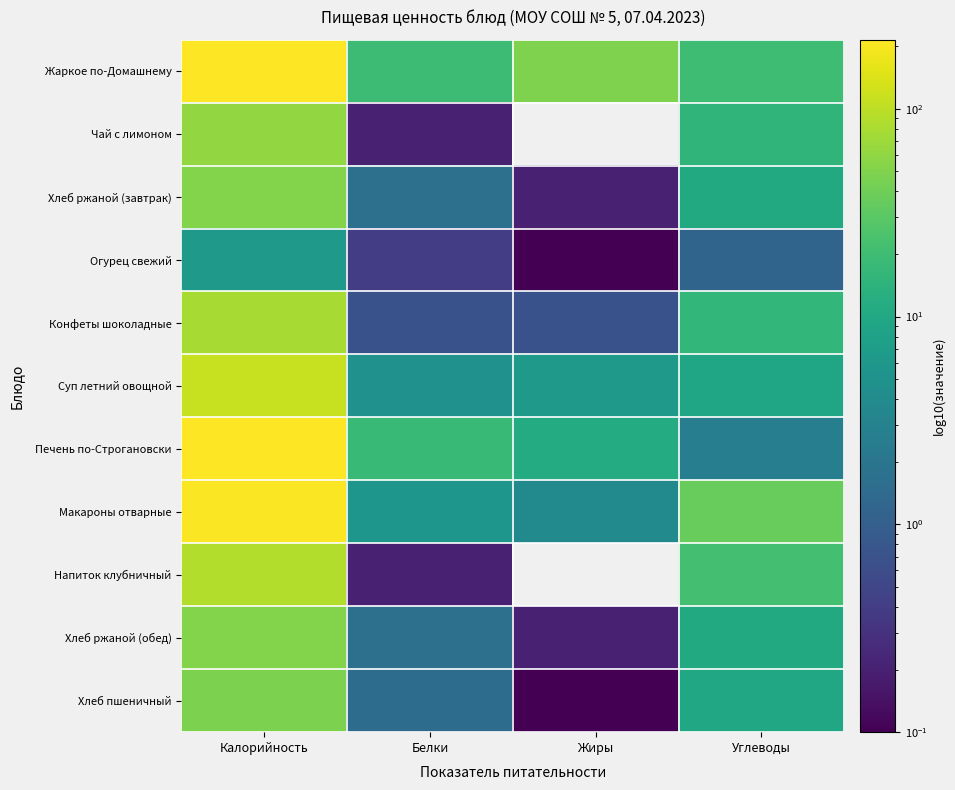

What is the difference between the highest and lowest values at Жиры?

49.1